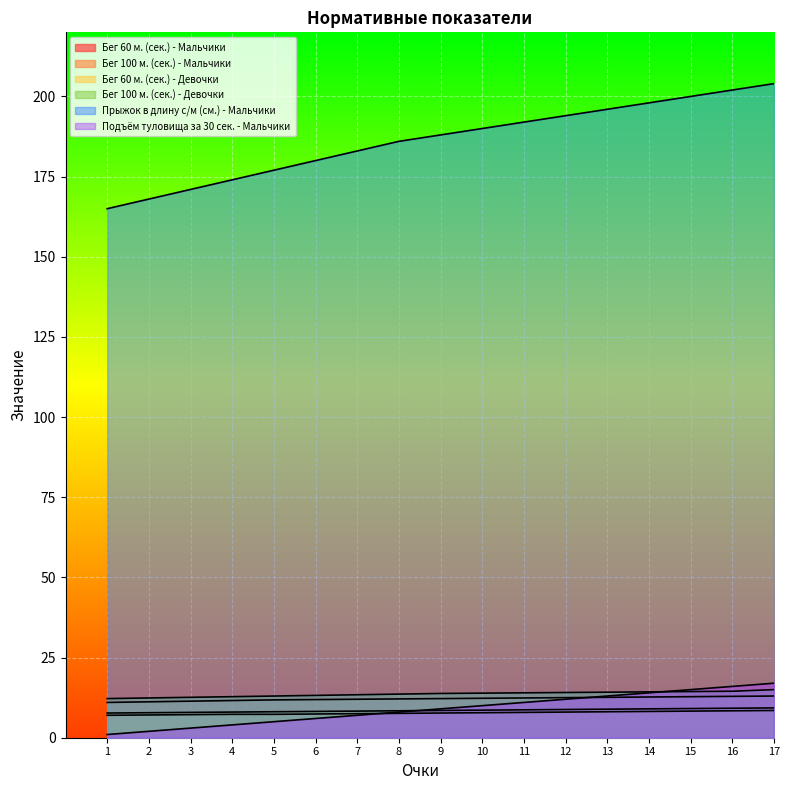

What value does the Бег 100 м. (сек.) - Мальчики series have at 17?

13.0